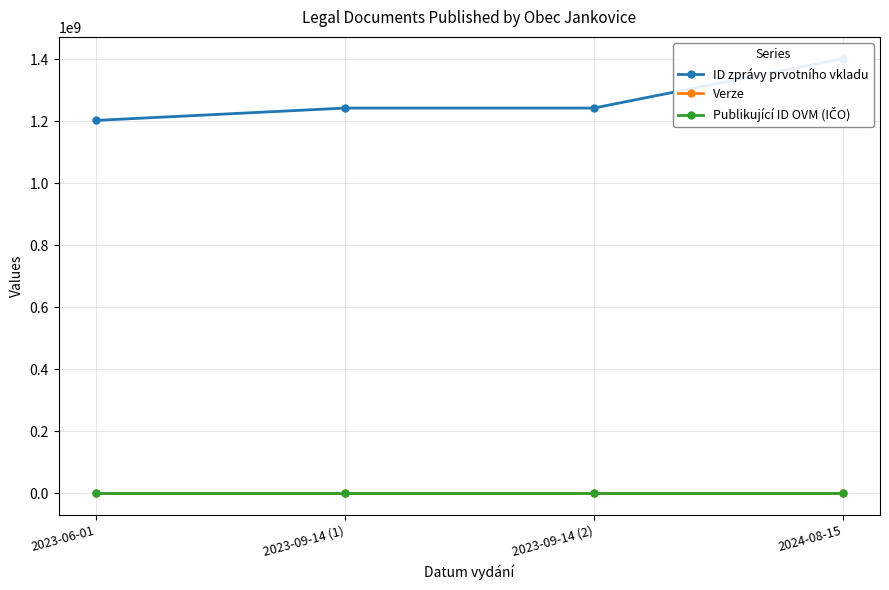

Reading left to right, what are all the values shown in this chart?

ID zprávy prvotního vkladu: 1203050561	1242880488	1242881897	1402457508
Verze: 4	1	1	2
Publikující ID OVM (IČO): 273694	273694	273694	273694